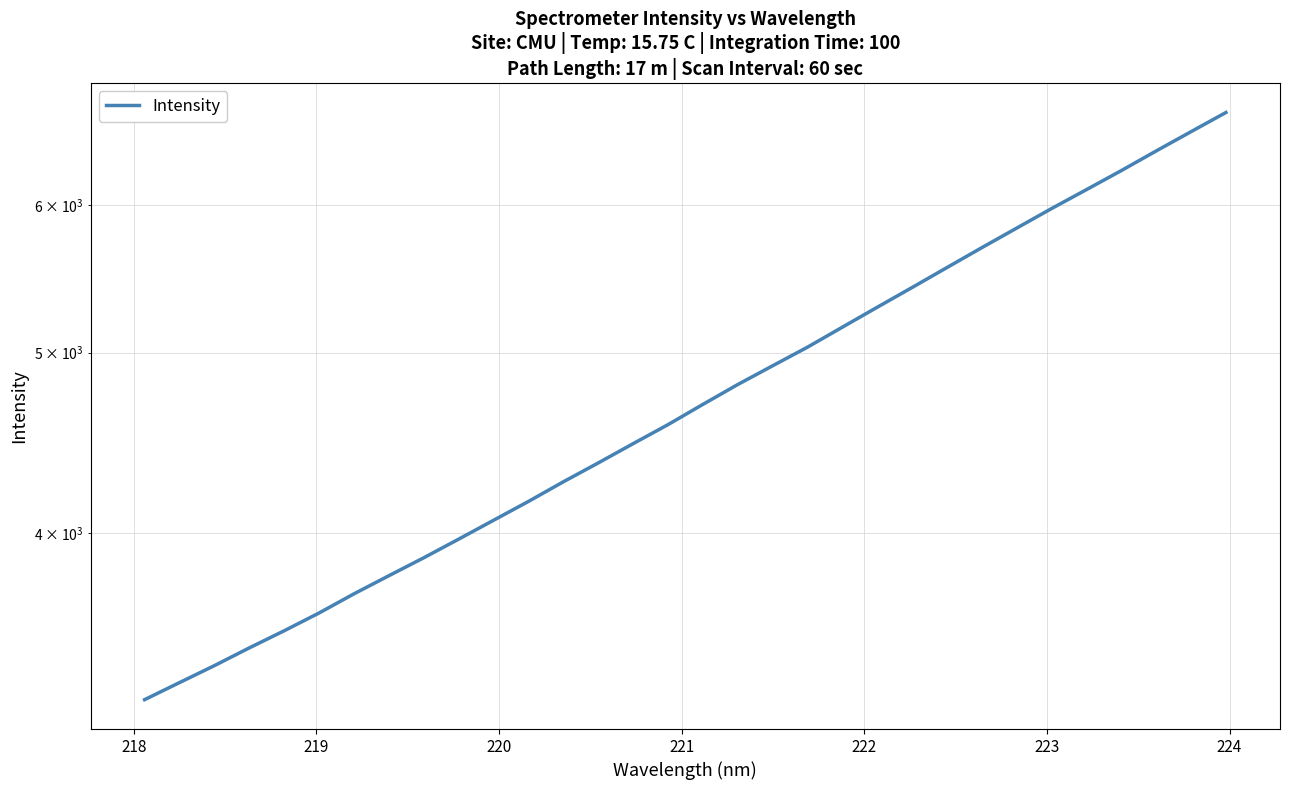

How many lines are shown in the chart?

1